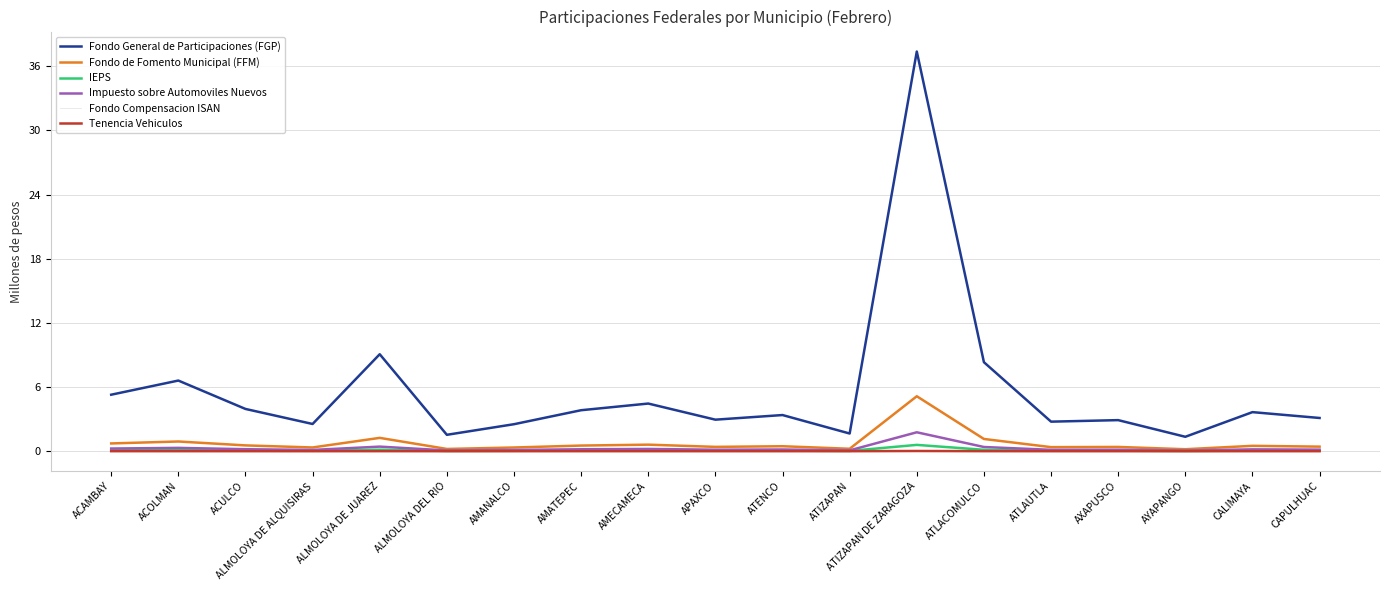

Between ACOLMAN and ALMOLOYA DE ALQUISIRAS, which series saw the biggest shift?

Fondo General de Participaciones (FGP)